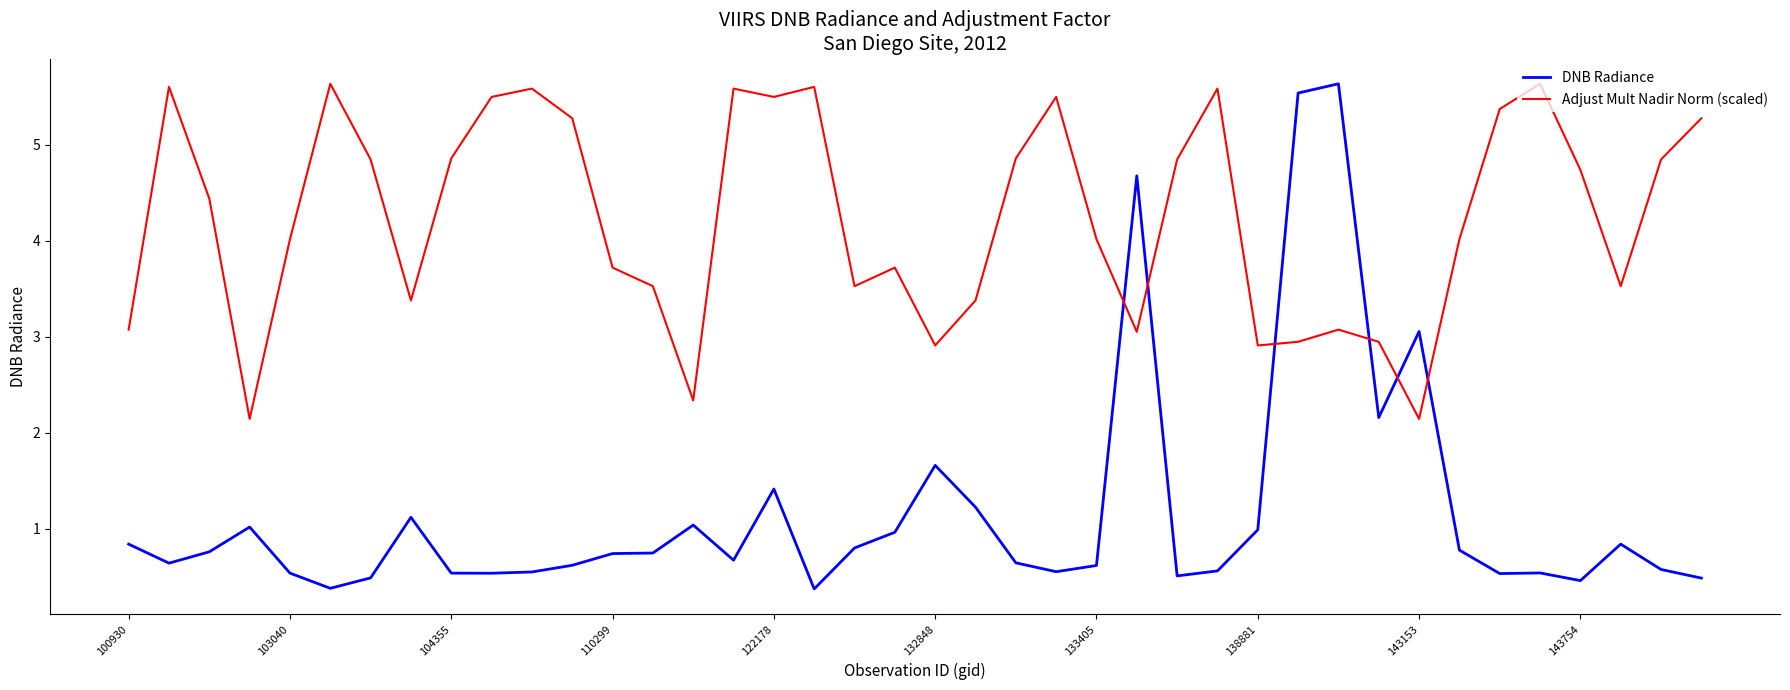

True or false: Adjust Mult Nadir Norm (scaled) and DNB Radiance cross at least once.

True